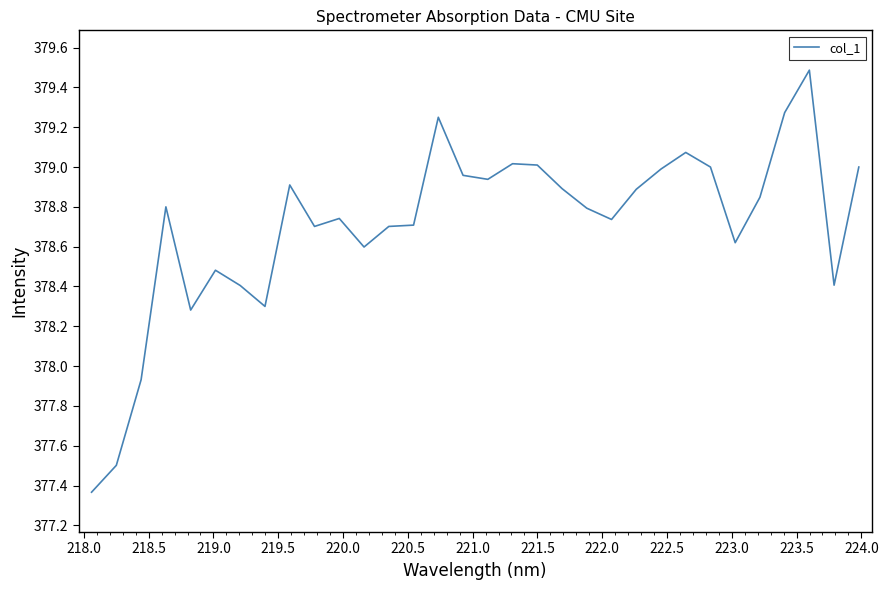

What is the maximum value shown in the chart?

379.5